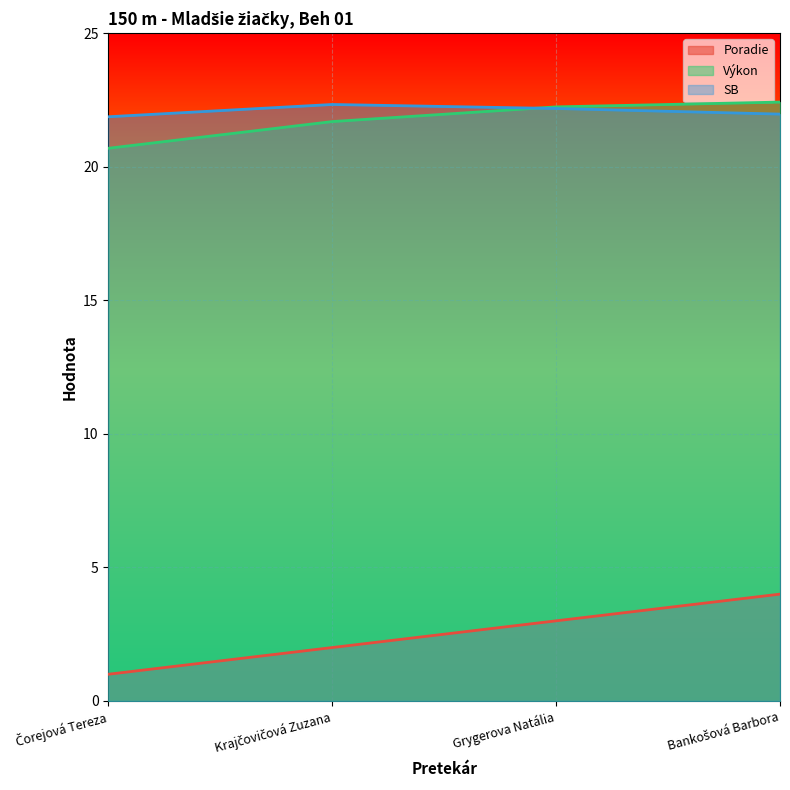

The Poradie series shows 3.0 at Grygerova Natália. True or false?

True